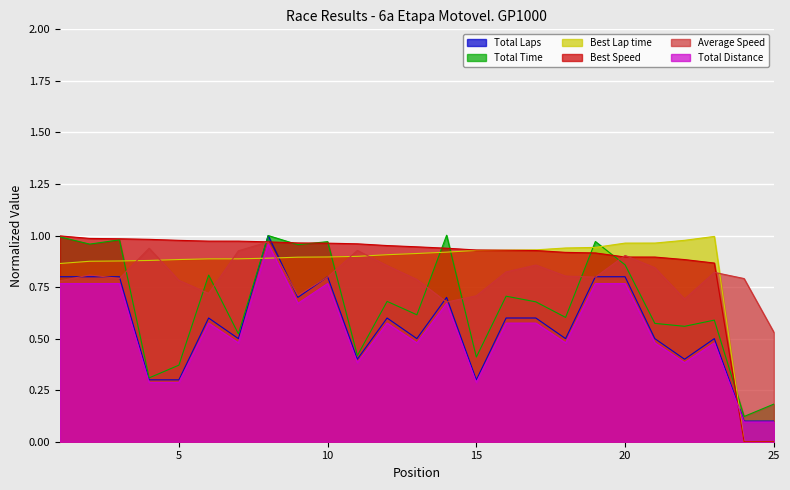

Read the Average Speed value at 8.

1.0